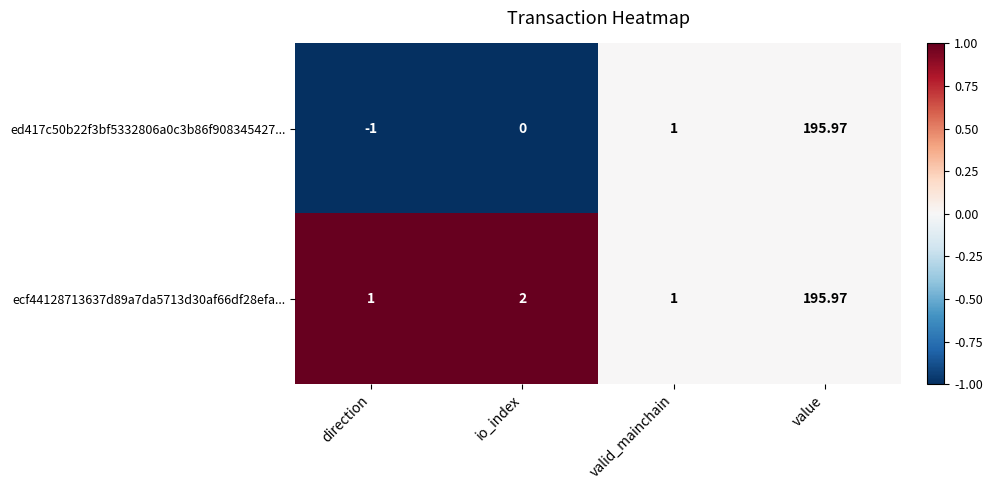

At which category is the sum across all series the highest?

value